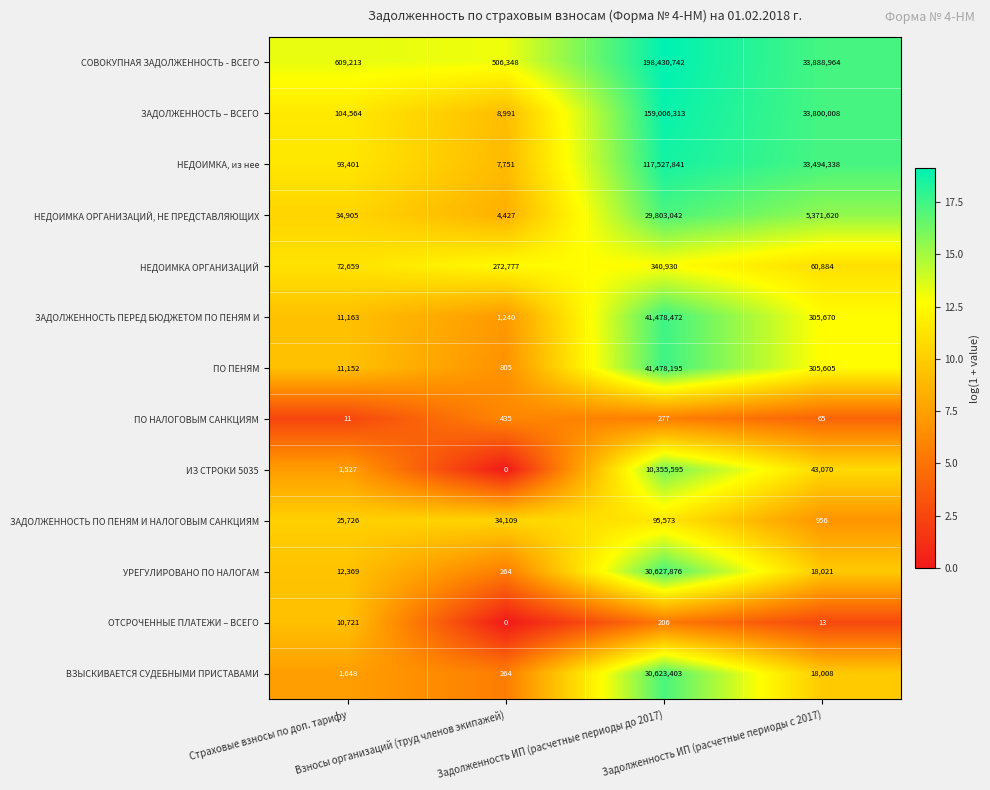

At which category is the sum across all series the highest?

Задолженность ИП (расчетные периоды до 2017)